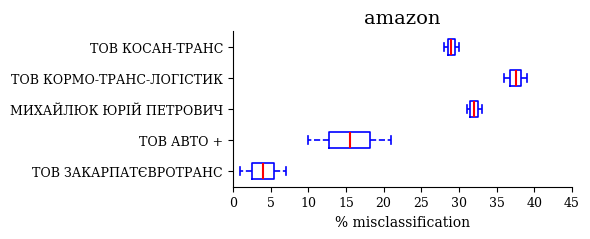

Reading bottom to top, transcribe this box plot: for each box, give where its median line is, the range the box spans, and where its two whiskers end, as read against the x-axis. The values are not printed on the chart, so give them approximately, as read against the axis.

ТОВ ЗАКАРПАТЄВРОТРАНС: median 4.0, box 2.5 to 5.5, whiskers 1.0 to 7.0
ТОВ АВТО +: median 15.5, box 13.0 to 18.5, whiskers 10.0 to 21.0
МИХАЙЛЮК ЮРІЙ ПЕТРОВИЧ: median 32.0, box 31.5 to 32.5, whiskers 31.0 to 33.0
ТОВ КОРМО-ТРАНС-ЛОГІСТИК: median 37.5, box 37.0 to 38.5, whiskers 36.0 to 39.0
ТОВ КОСАН-ТРАНС: median 29.0, box 28.5 to 29.5, whiskers 28.0 to 30.0